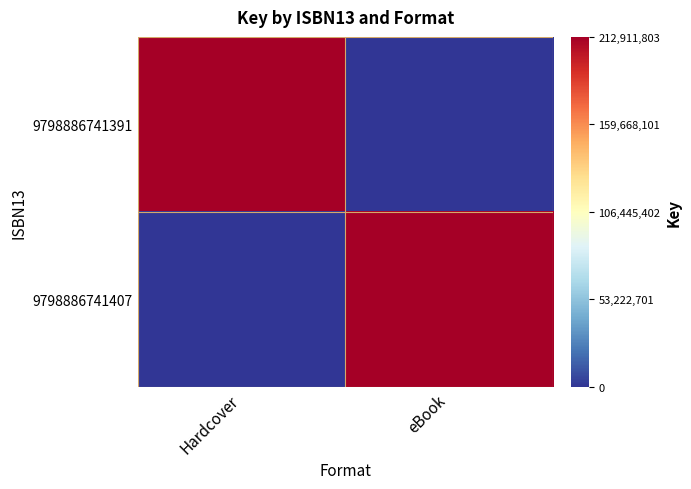

List the series in order of their peak value, lowest first.

9798886741391, 9798886741407